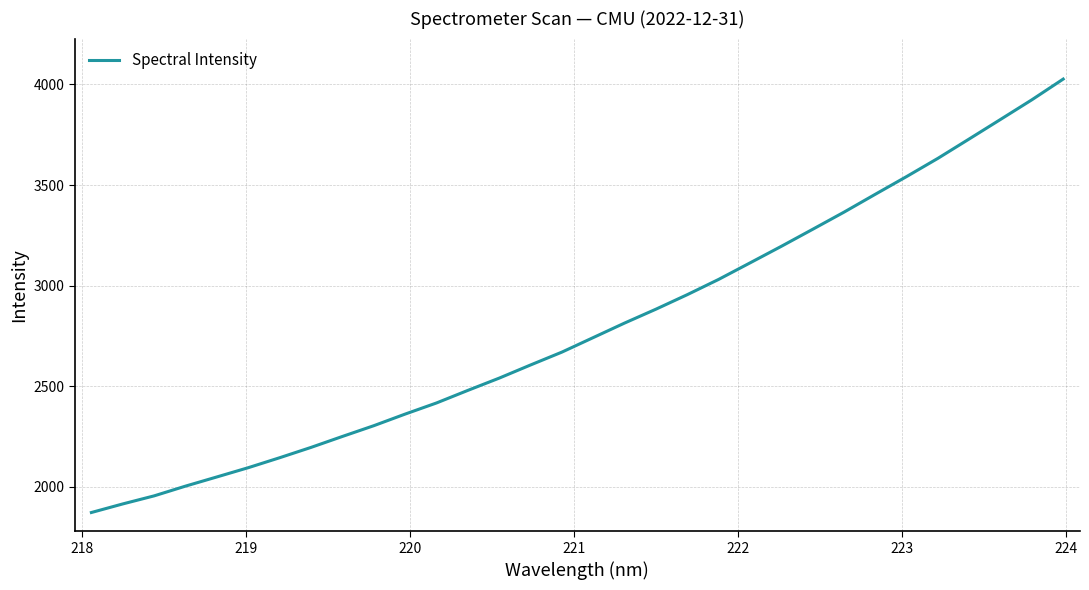

What is the greatest value displayed?

4026.7